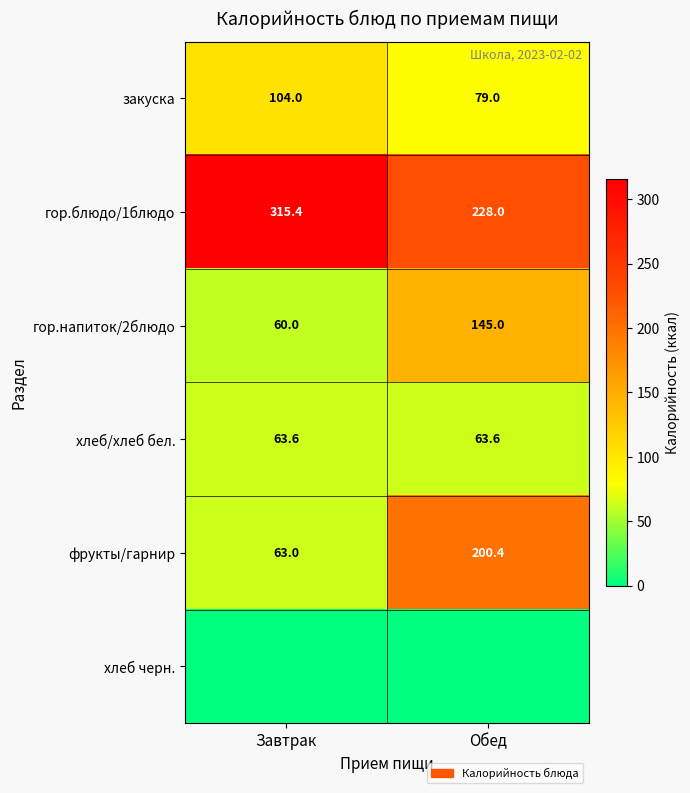

How many categories are shown in the chart?

2